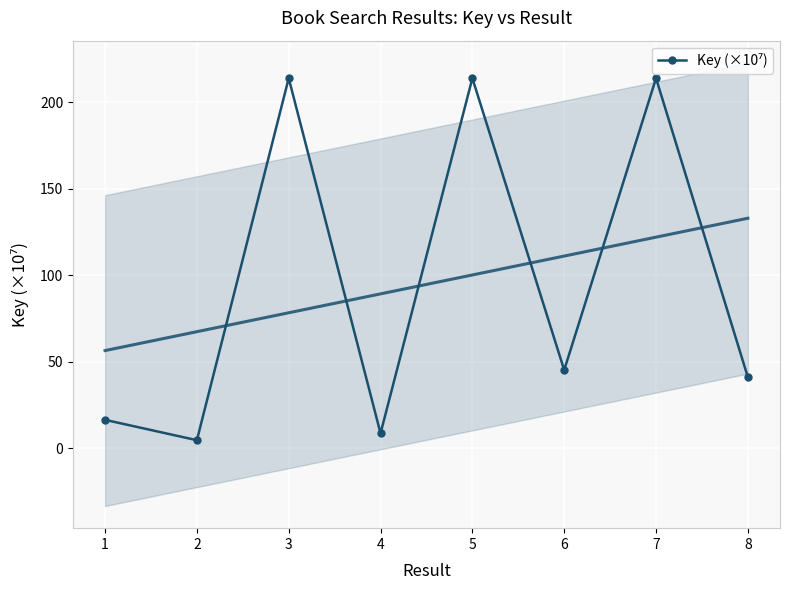

At which category does the chart reach its peak across all series?

5